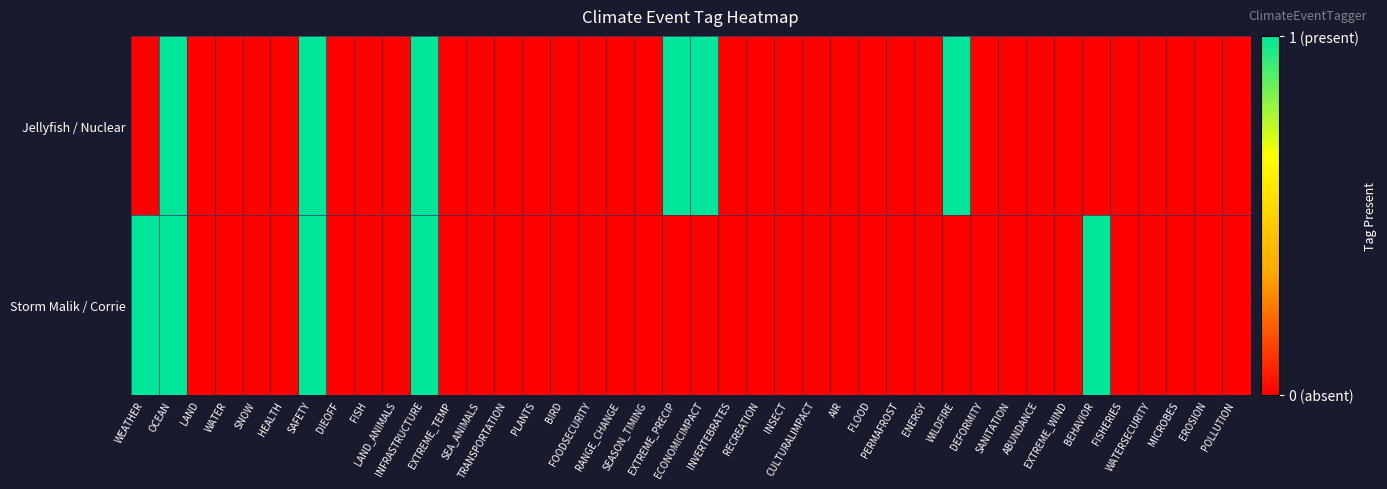

Which series has the largest total across all categories?

Jellyfish / Nuclear